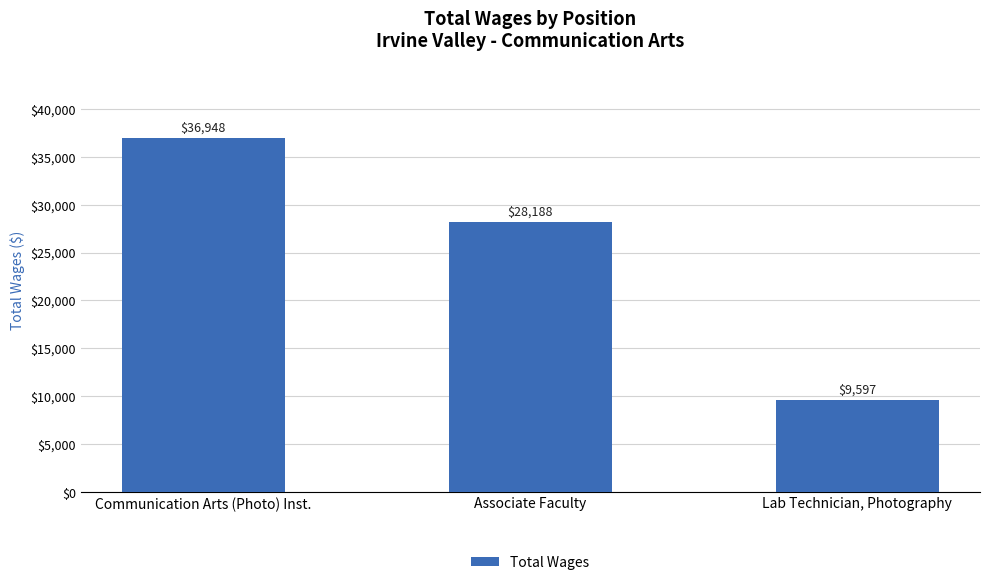

Which has a higher value, Communication Arts (Photo) Inst. or Associate Faculty?

Communication Arts (Photo) Inst.